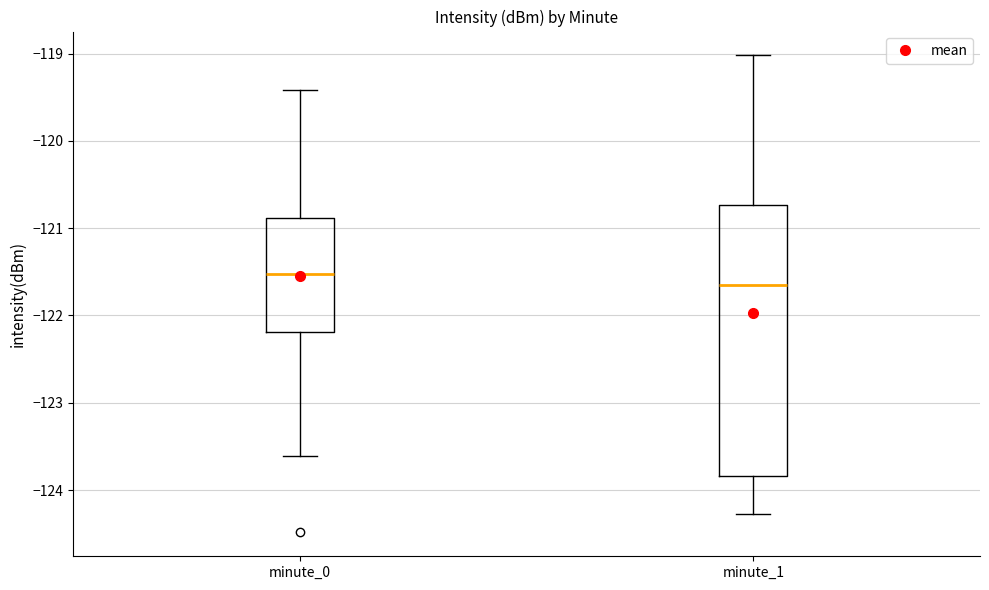

Reading left to right, transcribe this box plot: for each box, give where its median line is, the range the box spans, and where its two whiskers end, as read against the y-axis. The values are not printed on the chart, so give them approximately, as read against the axis.

minute_0: median -121.5, box -122.2 to -120.9, whiskers -123.6 to -119.4
minute_1: median -121.7, box -123.8 to -120.7, whiskers -124.3 to -119.0